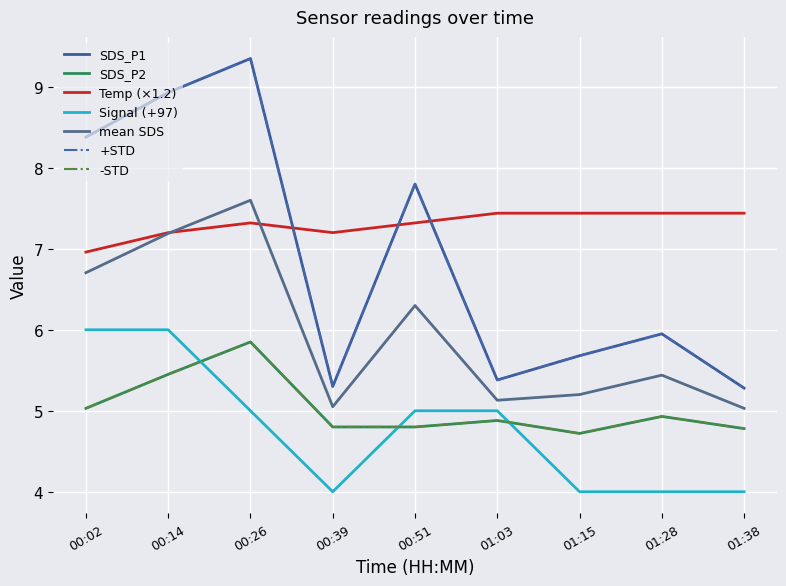

True or false: SDS_P2 has a value of 2.9 at 00:39.

False